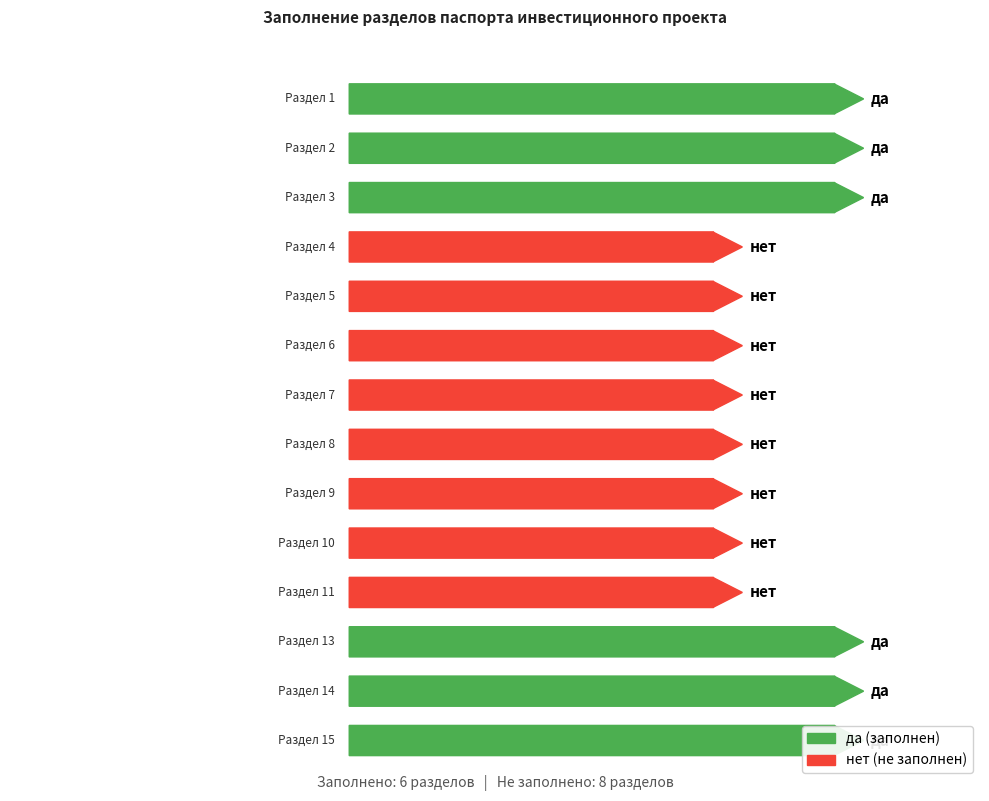

Reading left to right, list all the values displayed in this chart.

да: 1	1	1	0	0	0	0	0	0	0	0	1	1	1
нет: 0	0	0	1	1	1	1	1	1	1	1	0	0	0